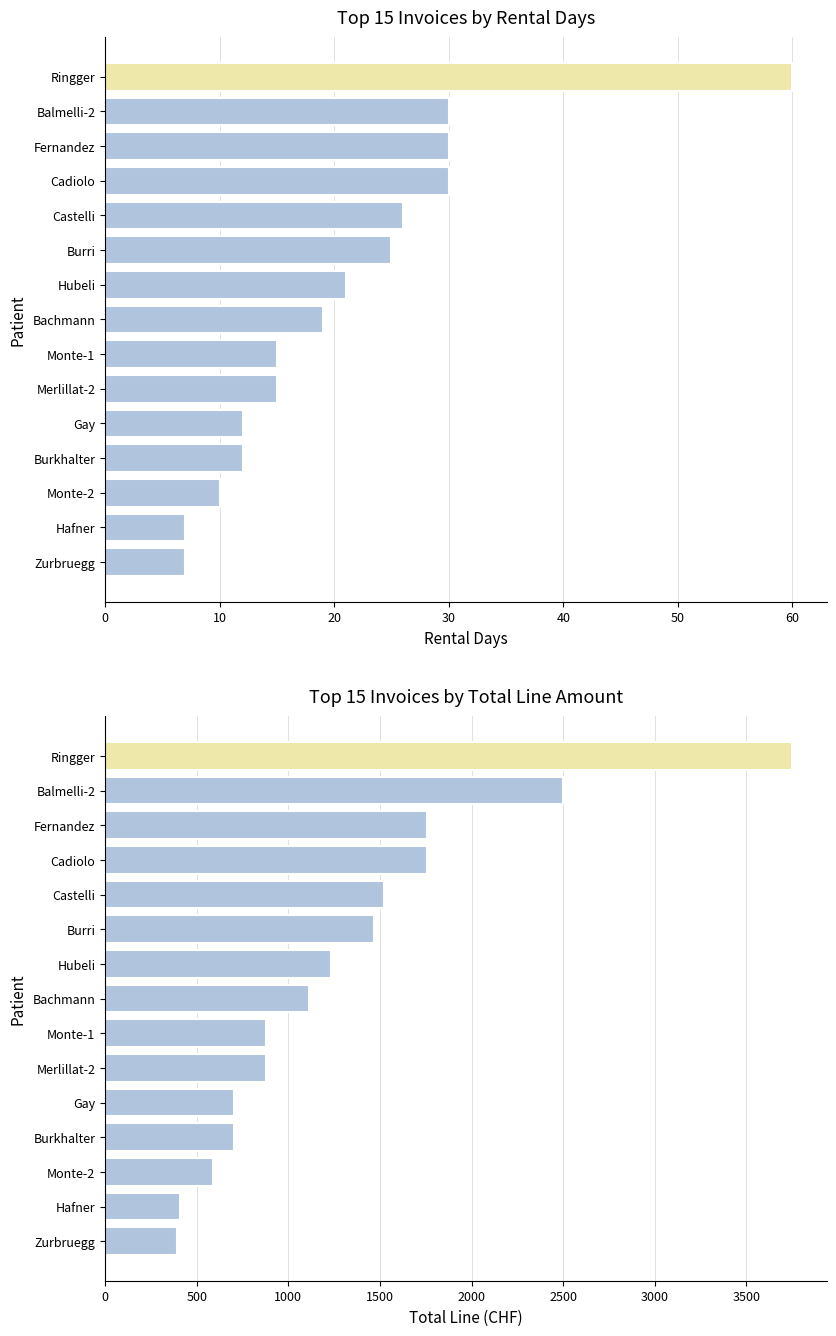

What is the difference between the maximum and minimum values in the Total Line (CHF) series?

3360.2